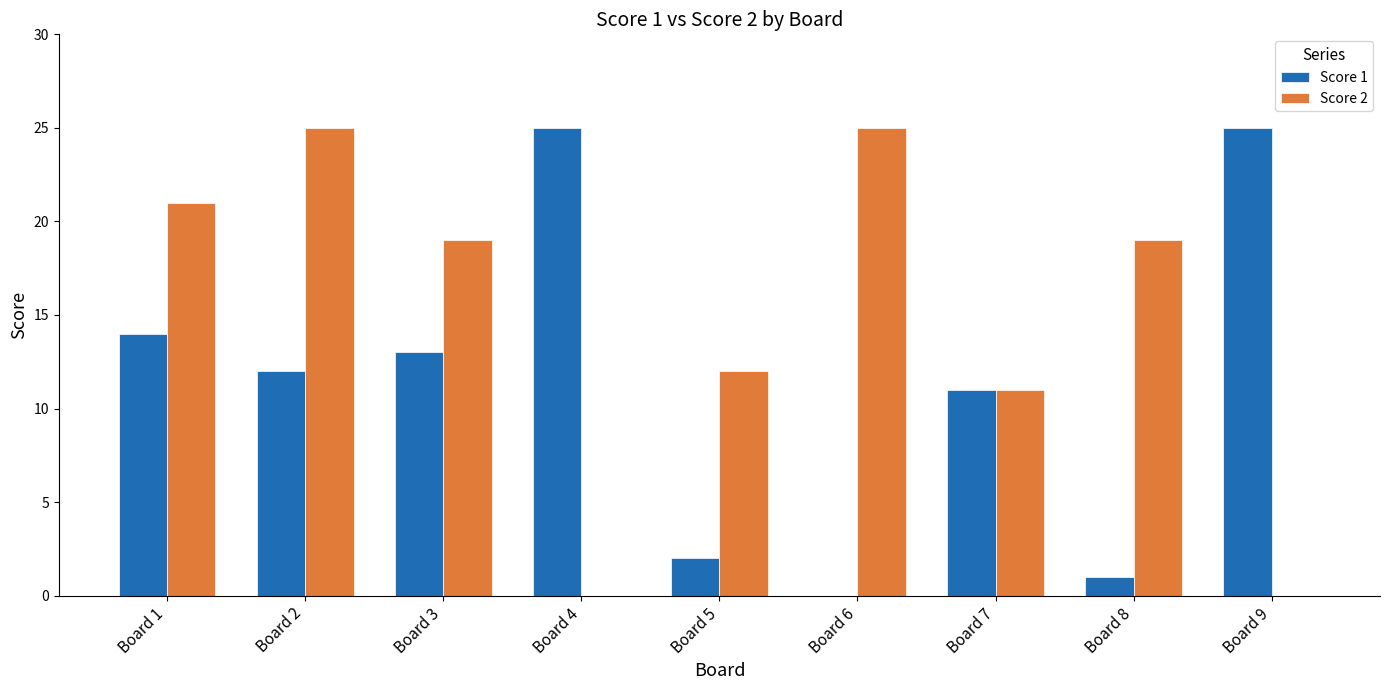

What is the maximum value shown in the chart?

25